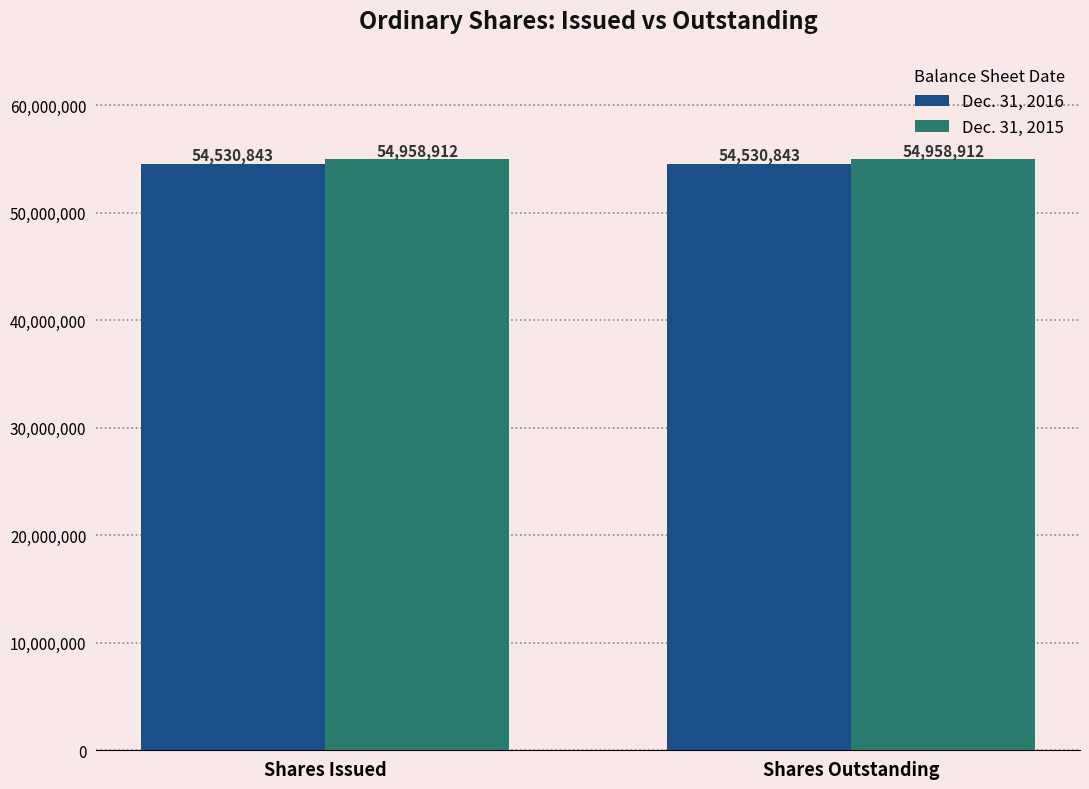

What is the approximate value of Dec. 31, 2015 at Shares Outstanding?

54958912